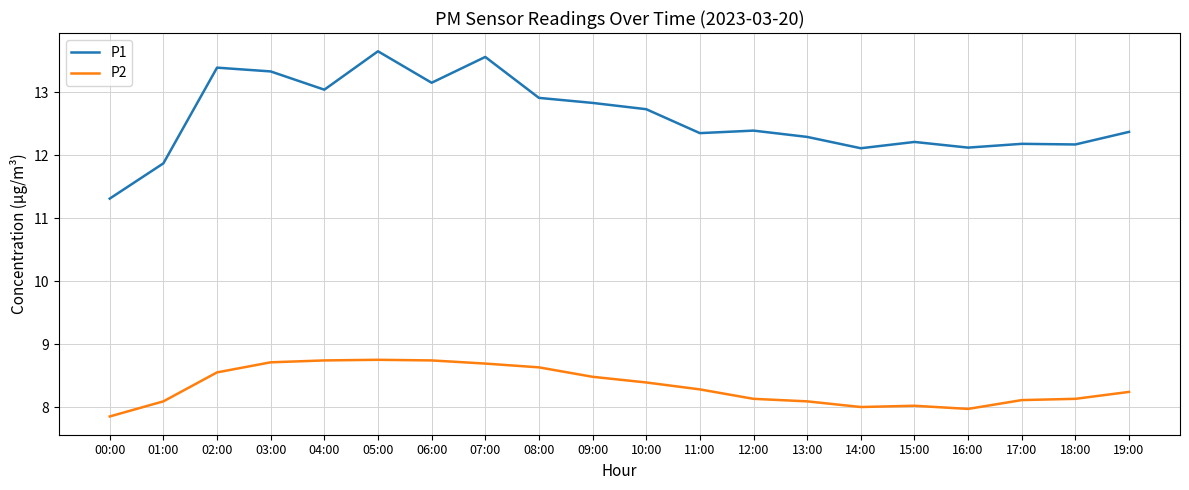

How many categories are shown in the chart?

20